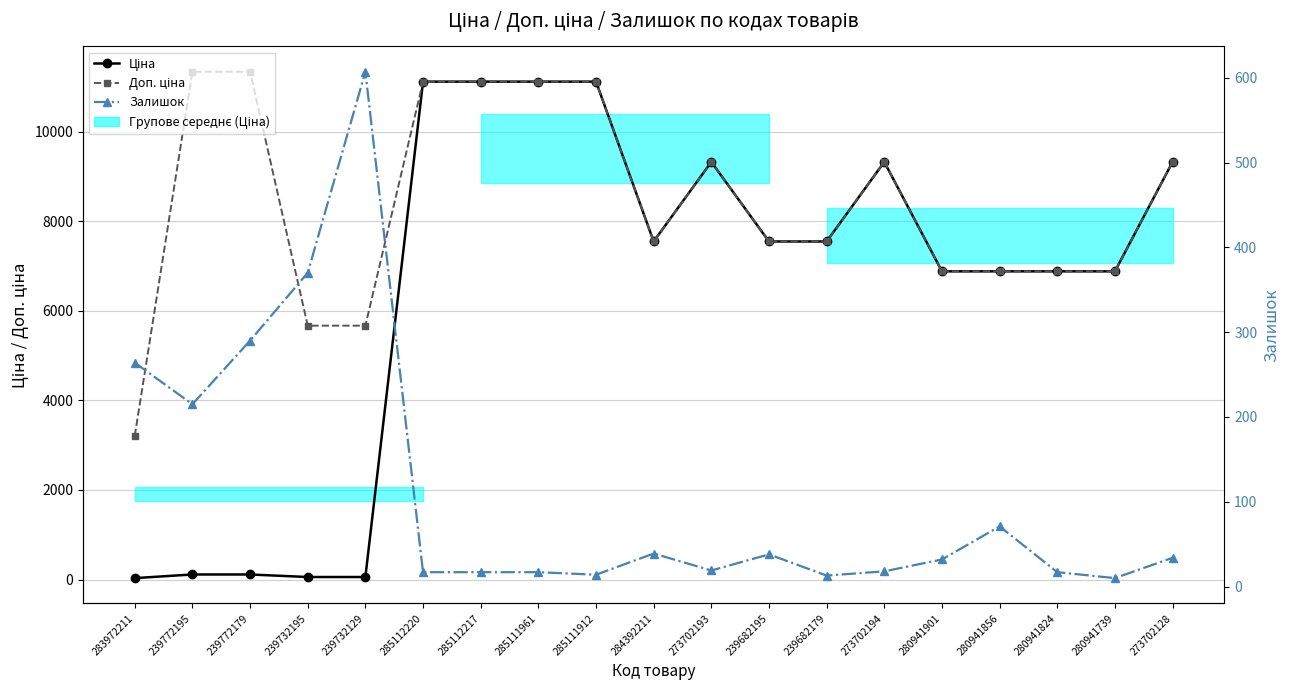

Which has a higher value, 273702128 or 285111961?

285111961